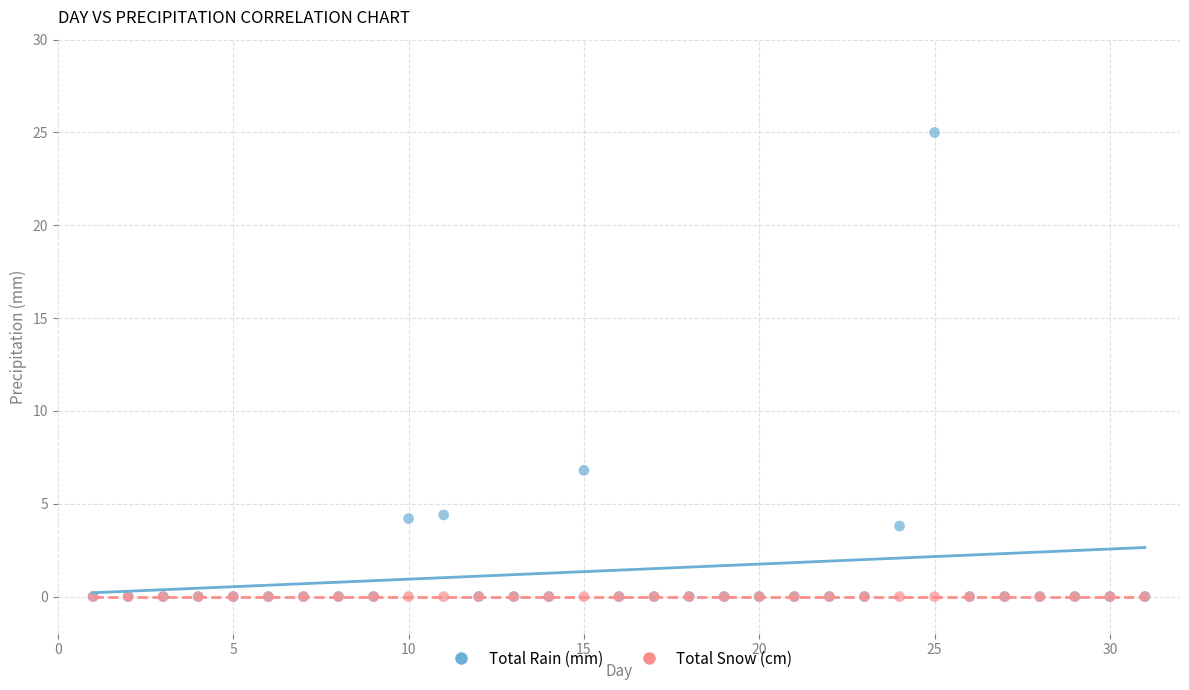

In the Total Rain (mm) series, what Y value is closest to 12?

6.8